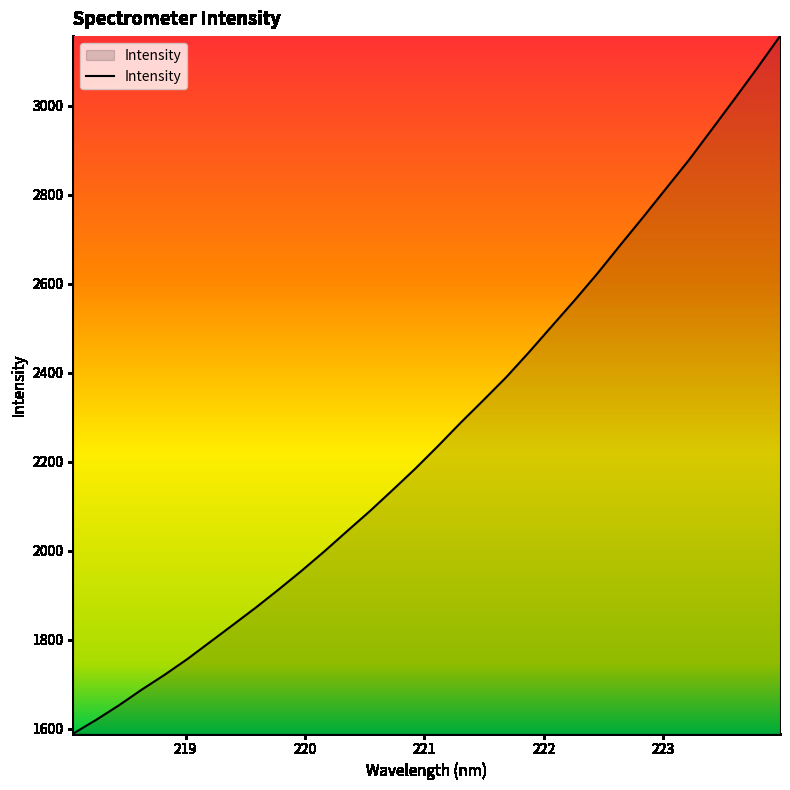

What is the greatest value displayed?

3156.9